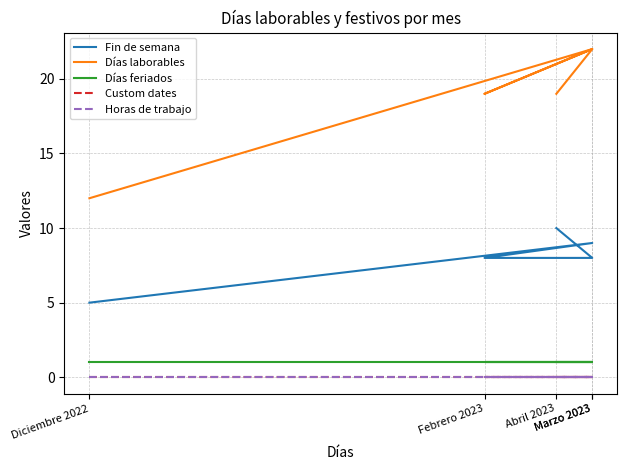

How many lines are shown in the chart?

5